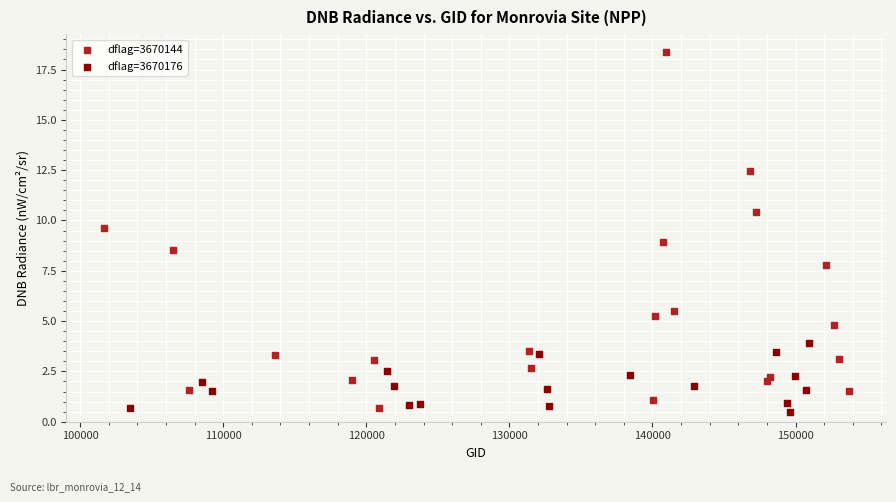

Which series contains the highest Y value?

dflag=3670144